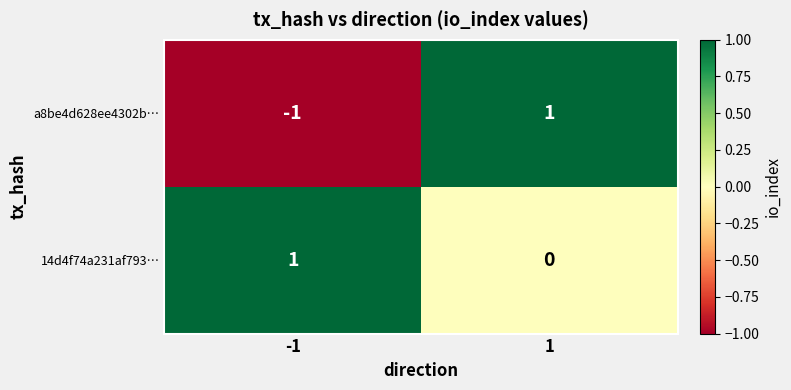

Which series changed the most between -1 and 1?

a8be4d628ee4302b…